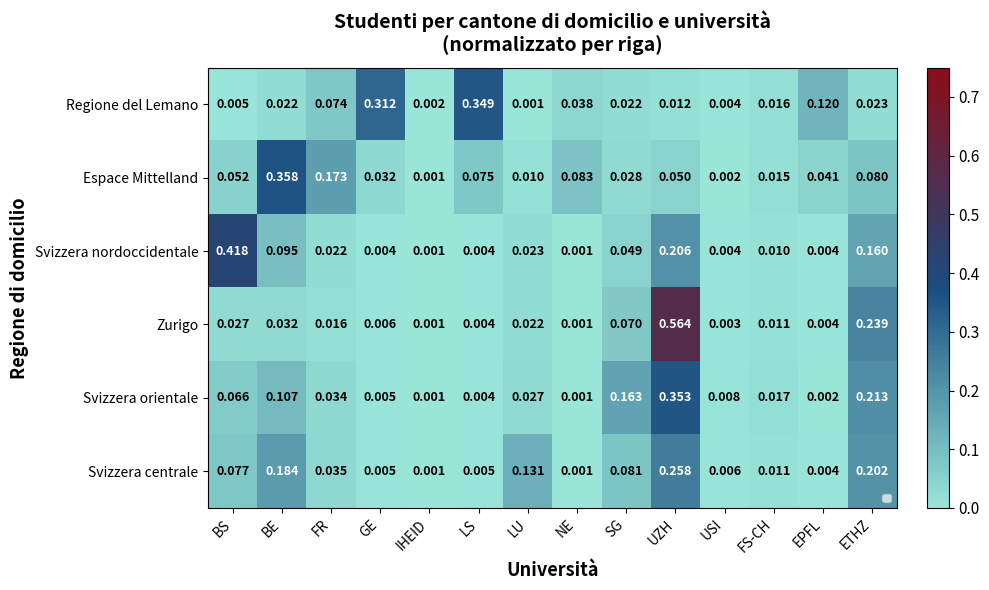

Which series has the widest spread of values?

Zurigo